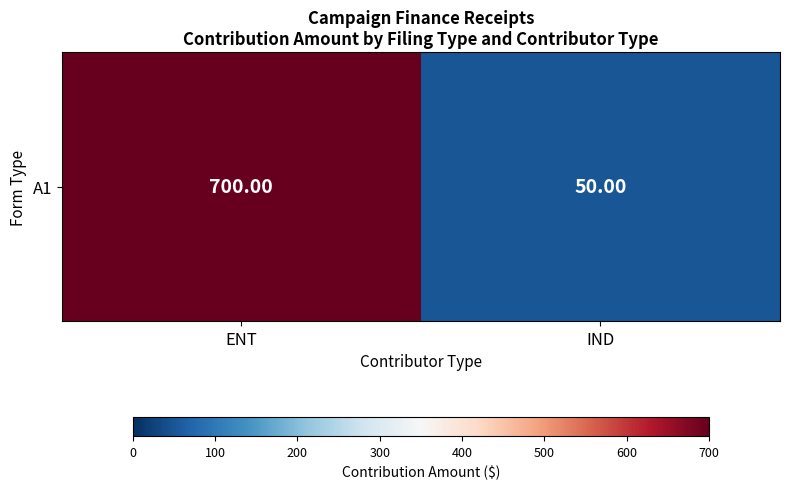

What is the change in value from ENT to IND?

-650